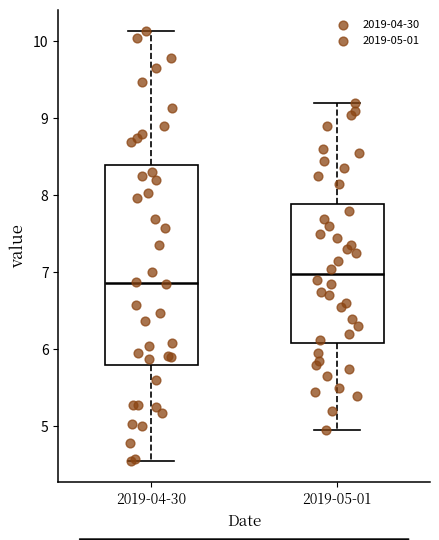

Reading left to right, transcribe this box plot: for each box, give where its median line is, the range the box spans, and where its two whiskers end, as read against the y-axis. The values are not printed on the chart, so give them approximately, as read against the axis.

2019-04-30: median 6.9, box 5.8 to 8.4, whiskers 4.6 to 10.1
2019-05-01: median 7.0, box 6.1 to 7.9, whiskers 5.0 to 9.2